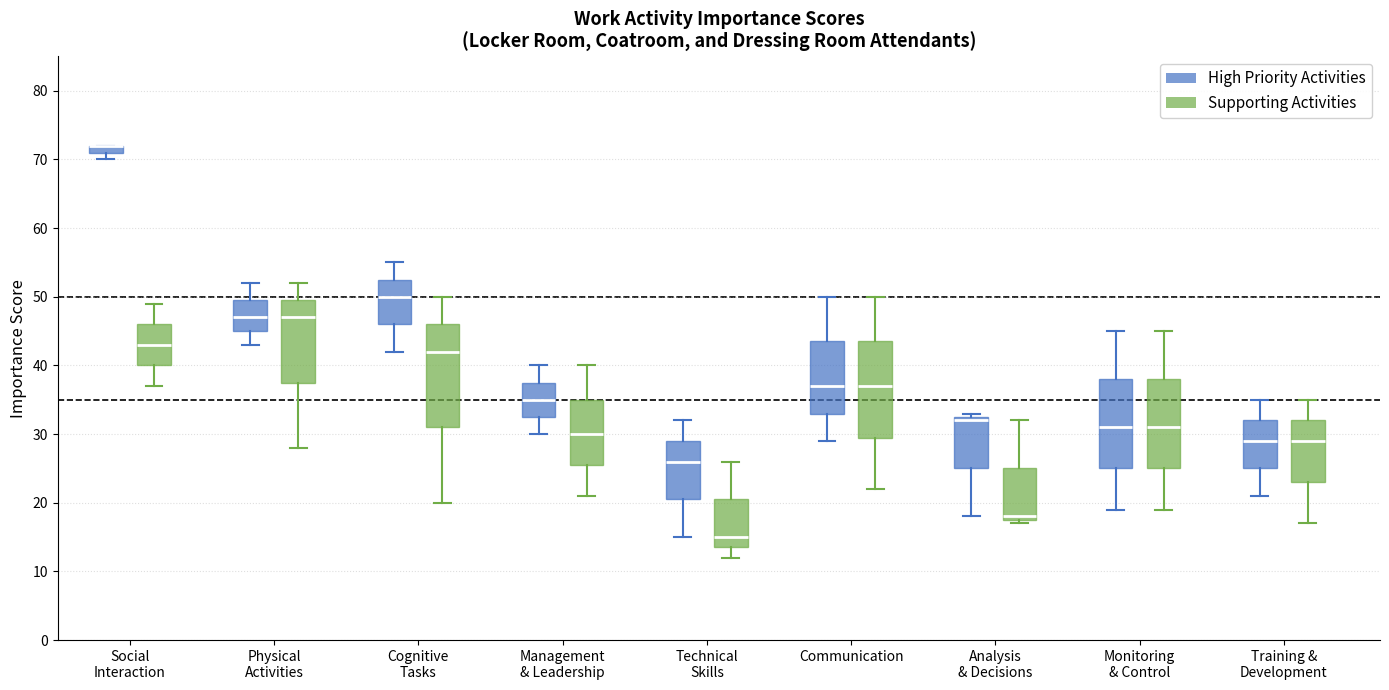

Which box is the tallest, from its lower edge to its upper edge?

Cognitive Tasks (Supporting Activities)